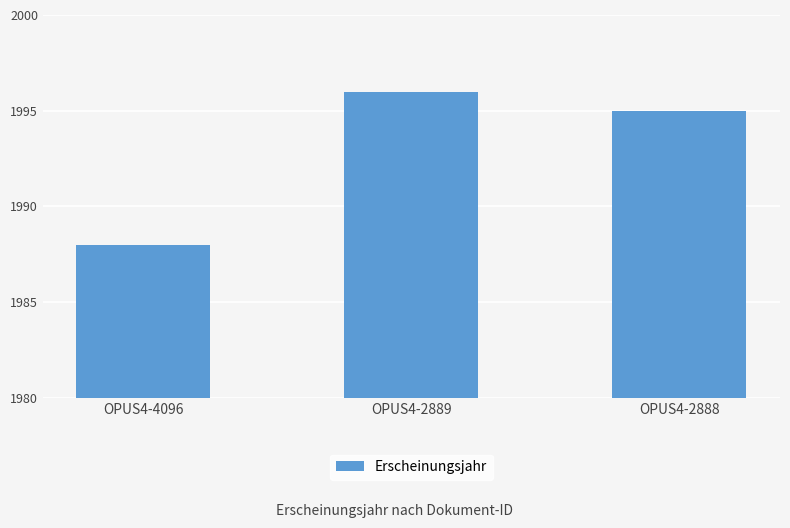

Does the chart contain stacked bars?

No